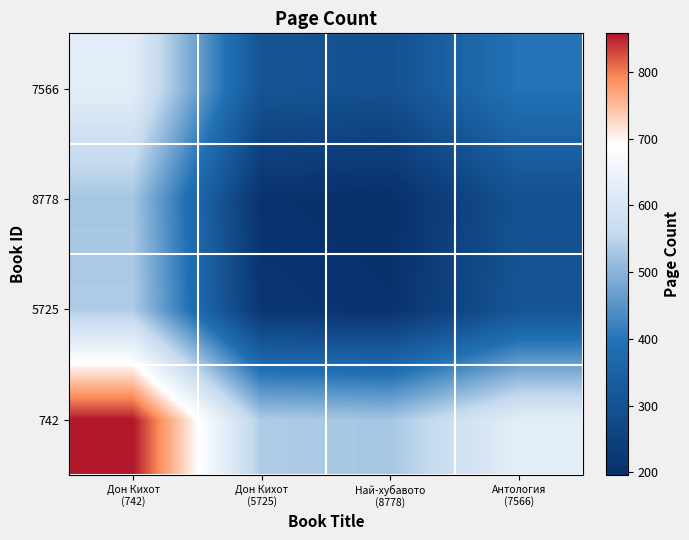

At Антология (7566), list the series in order from smallest to largest.

8778, 5725, 7566, 742